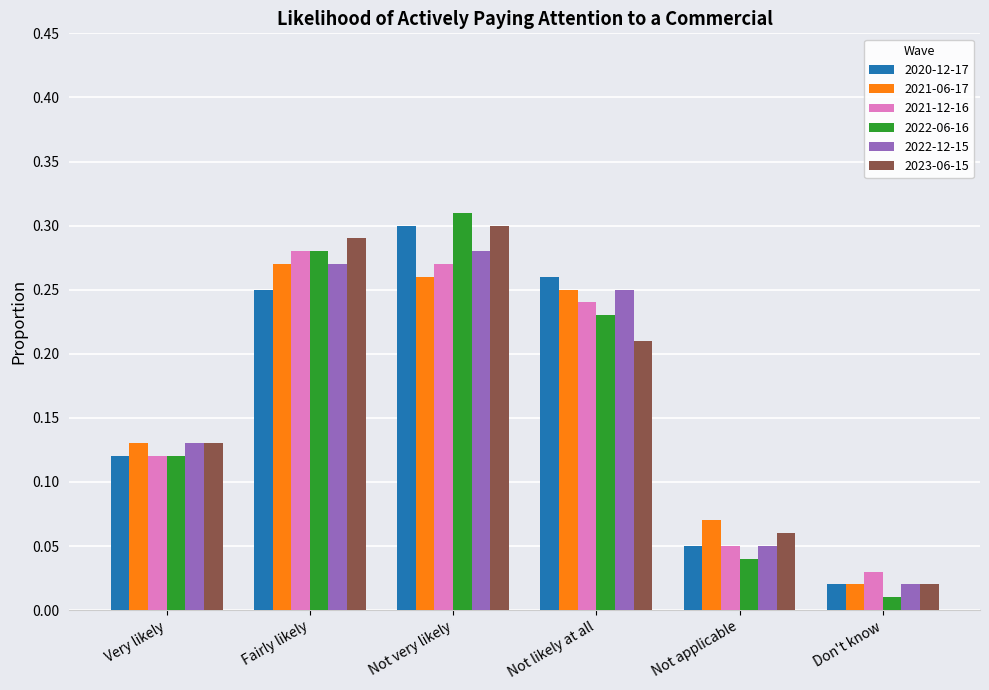

Where is 2021-06-17 nearest to the value 0?

Don't know